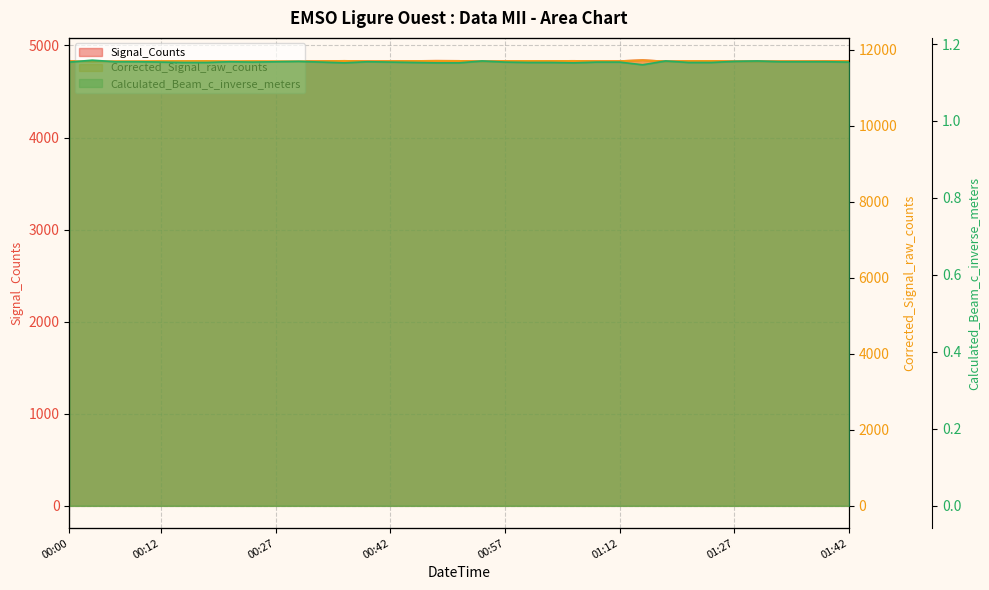

In Corrected_Signal_raw_counts, how many points are higher than both neighbors (excluding endpoints)?

8